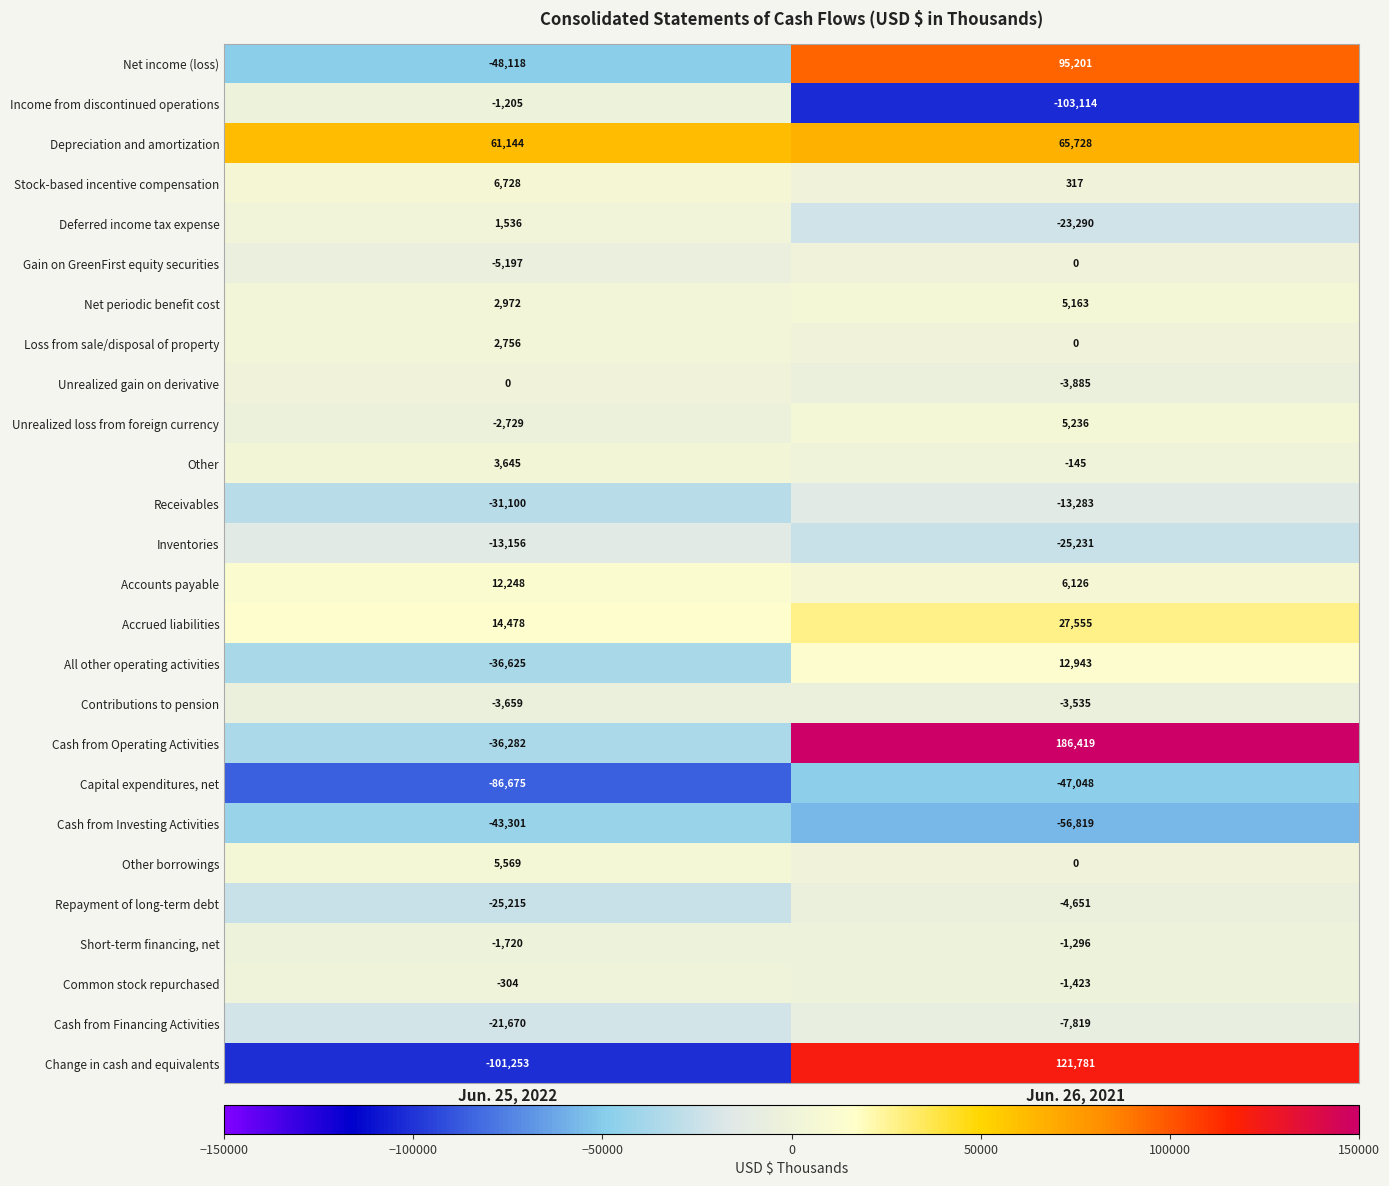

At Jun. 25, 2022, list the series in order from smallest to largest.

Change in cash and equivalents, Capital expenditures, net, Net income (loss), Cash from Investing Activities, All other operating activities, Cash from Operating Activities, Receivables, Repayment of long-term debt, Cash from Financing Activities, Inventories, Gain on GreenFirst equity securities, Contributions to pension, Unrealized loss from foreign currency, Short-term financing, net, Income from discontinued operations, Common stock repurchased, Unrealized gain on derivative, Deferred income tax expense, Loss from sale/disposal of property, Net periodic benefit cost, Other, Other borrowings, Stock-based incentive compensation, Accounts payable, Accrued liabilities, Depreciation and amortization